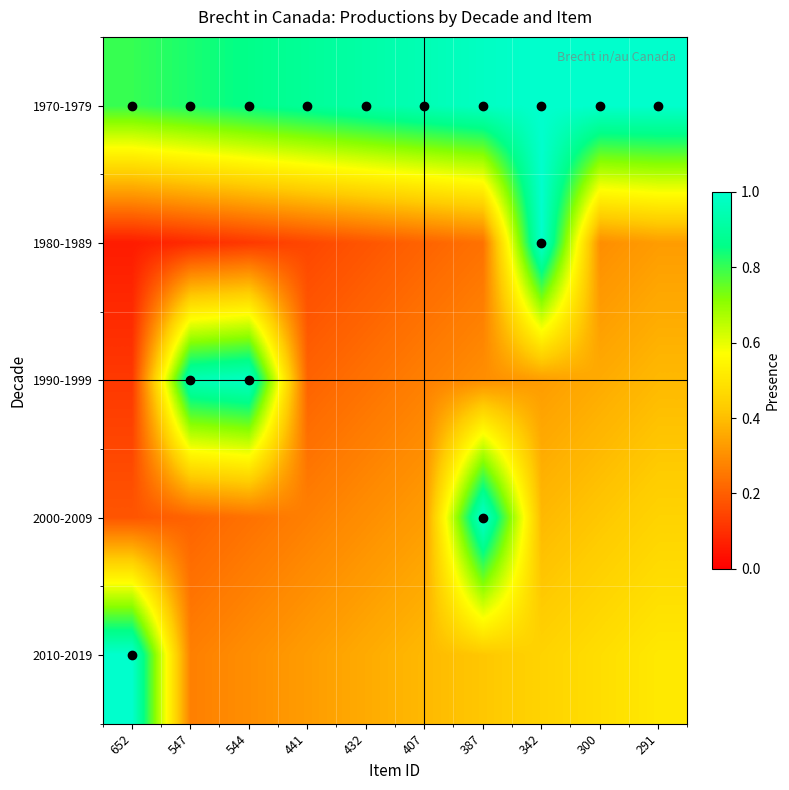

At how many categories does at least one series exceed 0?

10